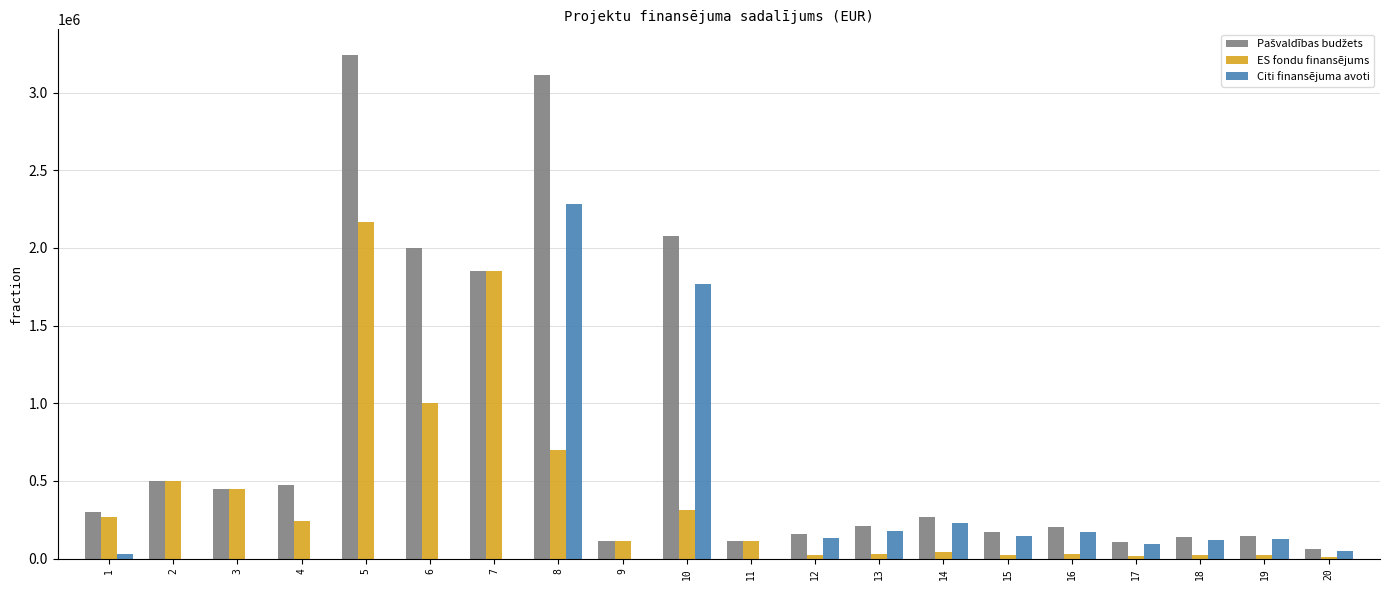

Which series changed the most between 6 and 8?

Citi finansējuma avoti